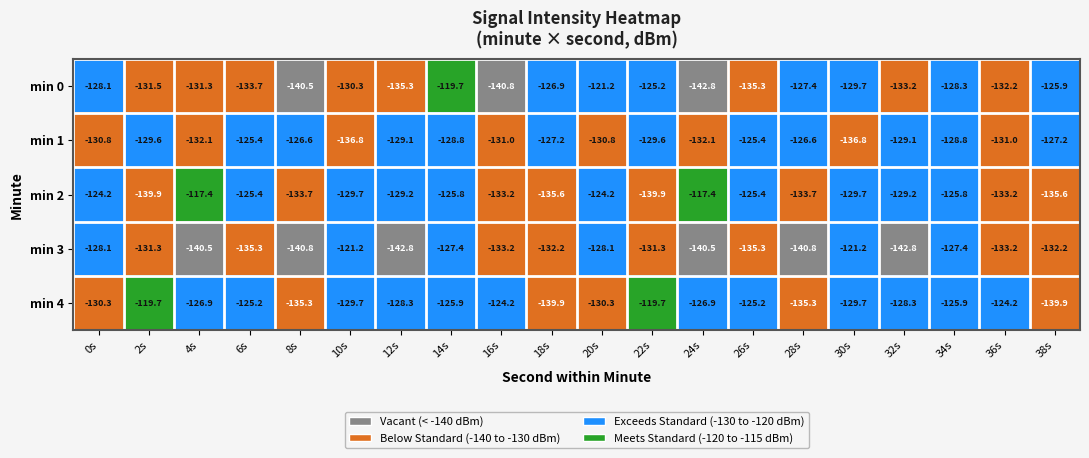

The value of min 2 at 10s is -202.8. True or false?

False